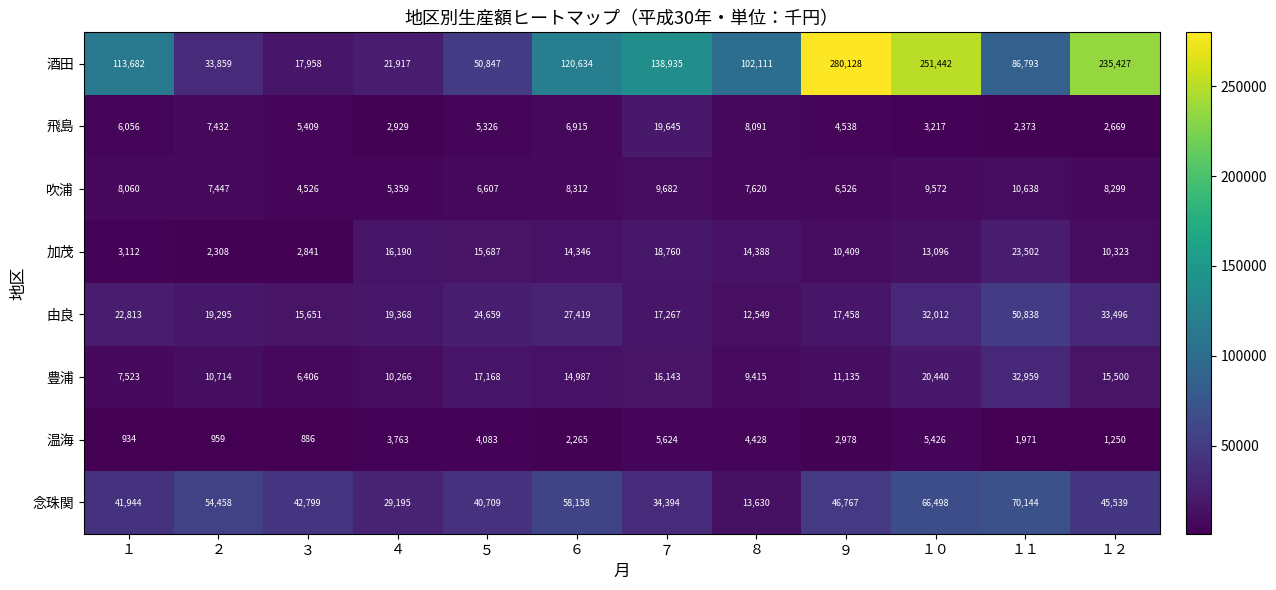

What is the approximate value of 酒田 at ４, to the nearest 100?

21900